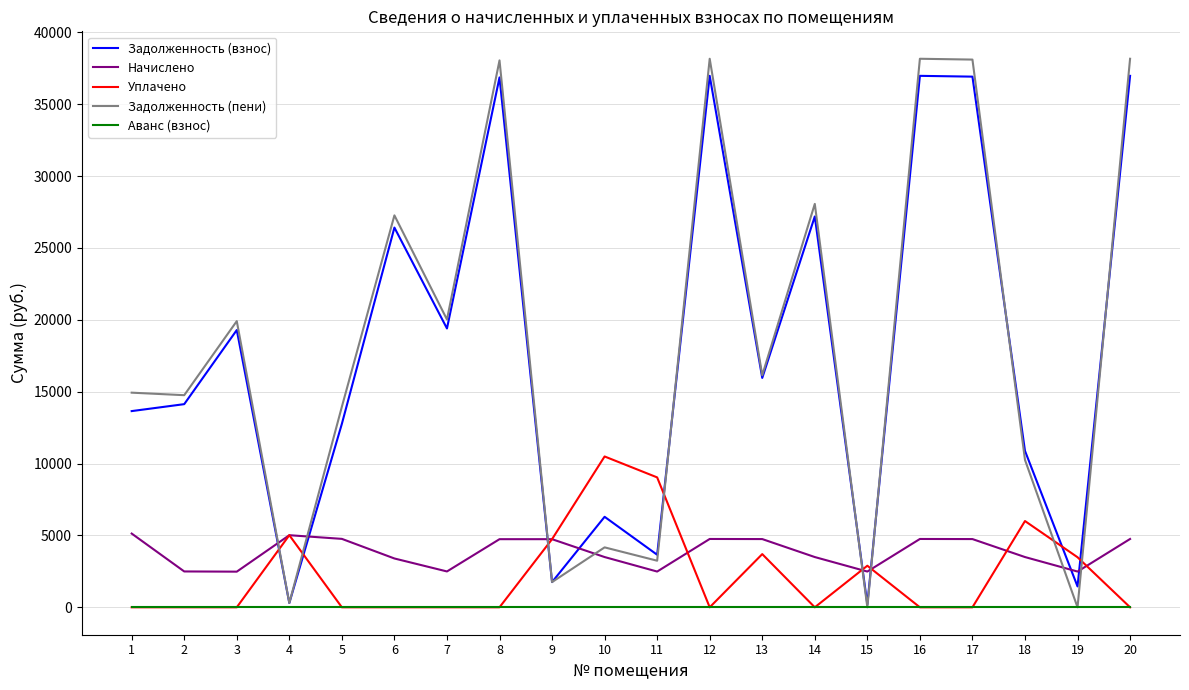

Is it true that Задолженность (взнос) equals 43183.5 at 14?

False